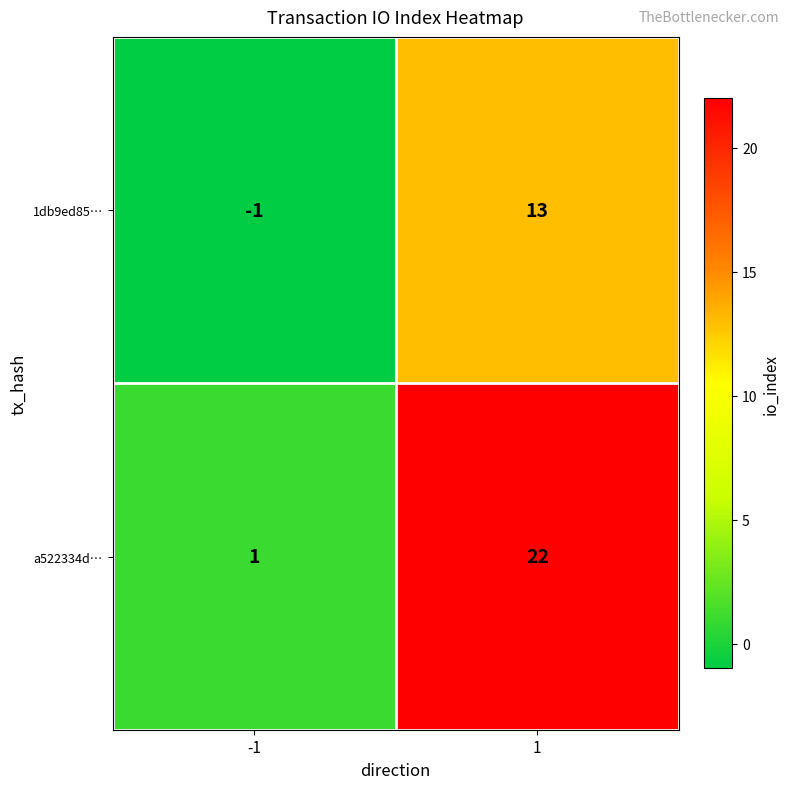

Which series has the largest range (max minus min)?

a522334d…